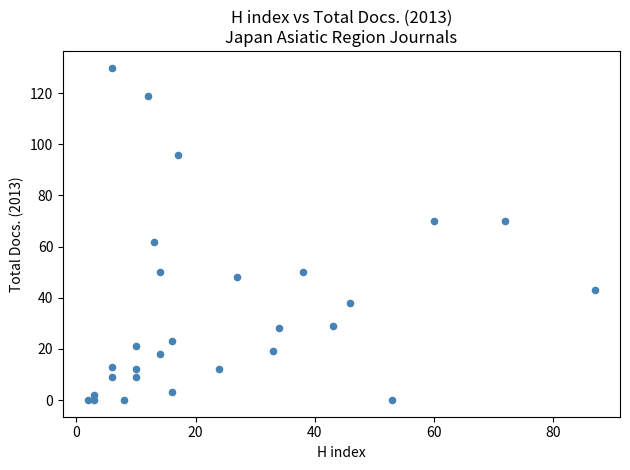

What is the range of X values (max minus min)?

85